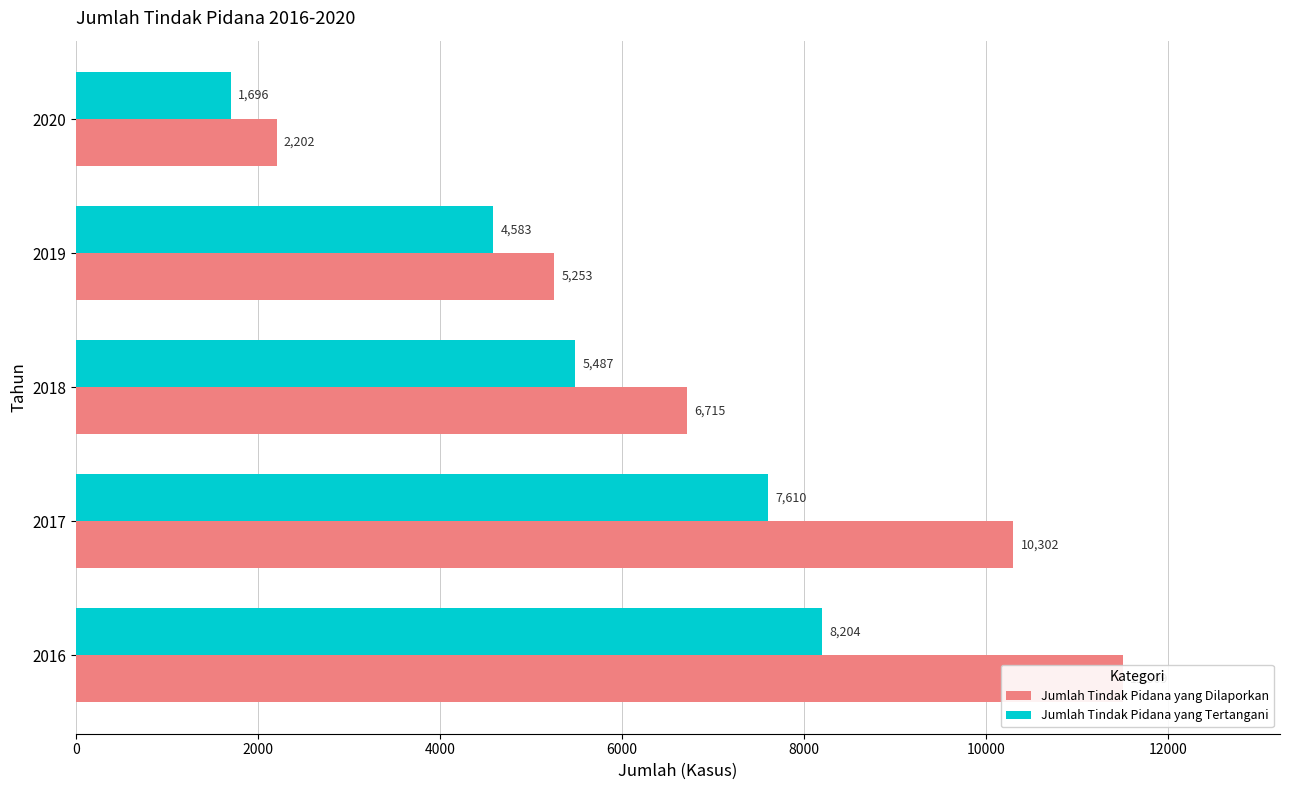

At how many categories does at least one series exceed 10860?

1